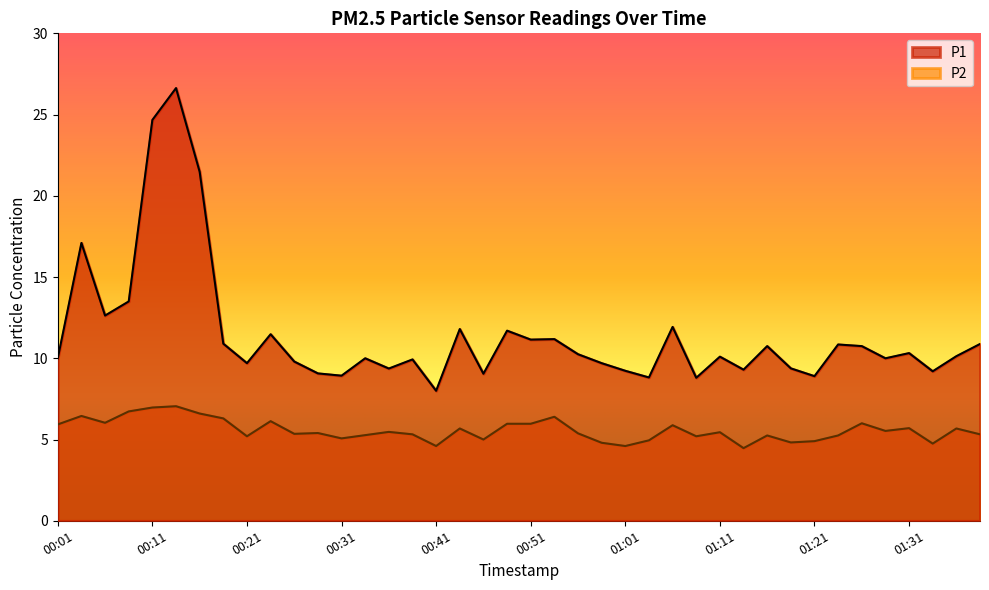

True or false: P2 has more than 2 points higher than both neighbors.

True